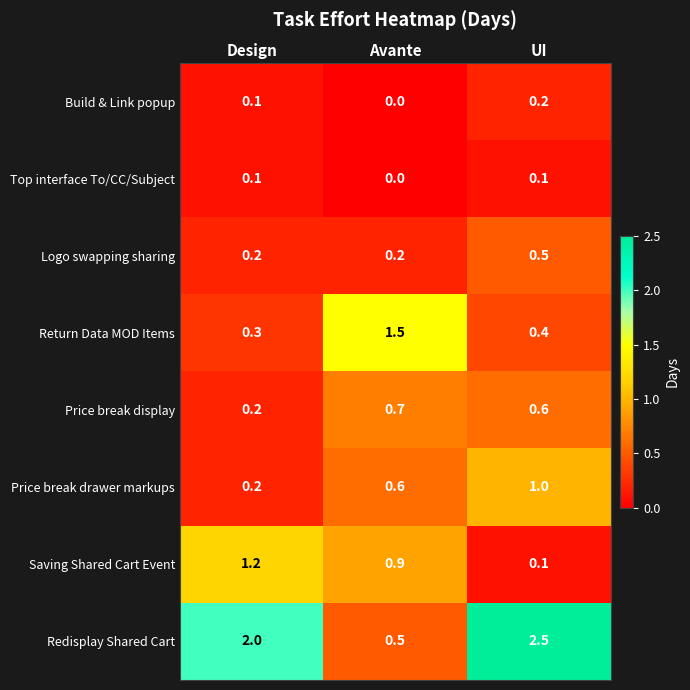

What is the difference between the Redisplay Shared Cart values at UI and Avante?

2.0